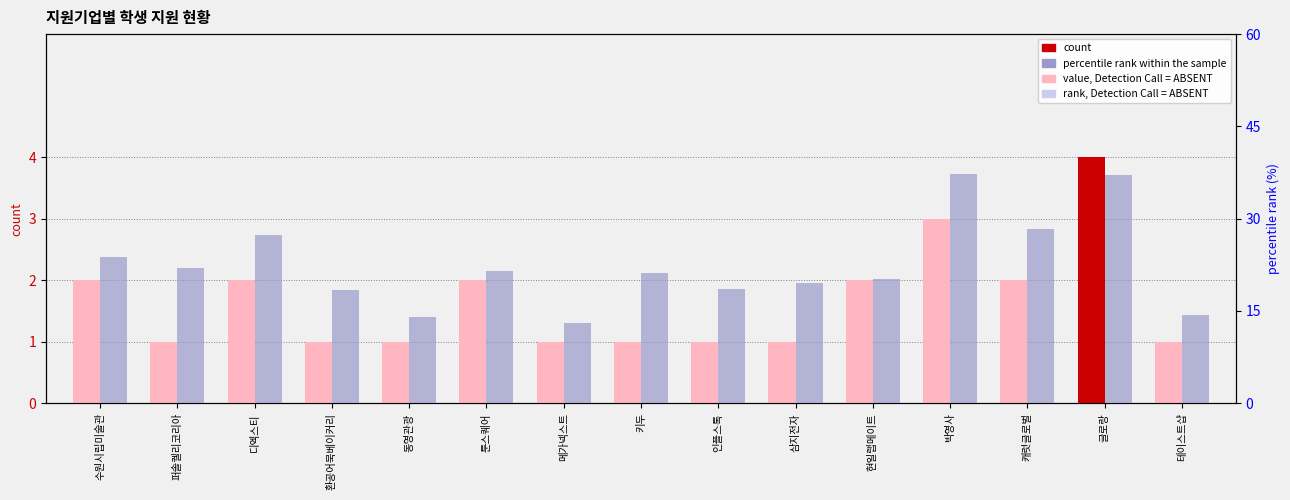

At how many categories does at least one series exceed 25?

4